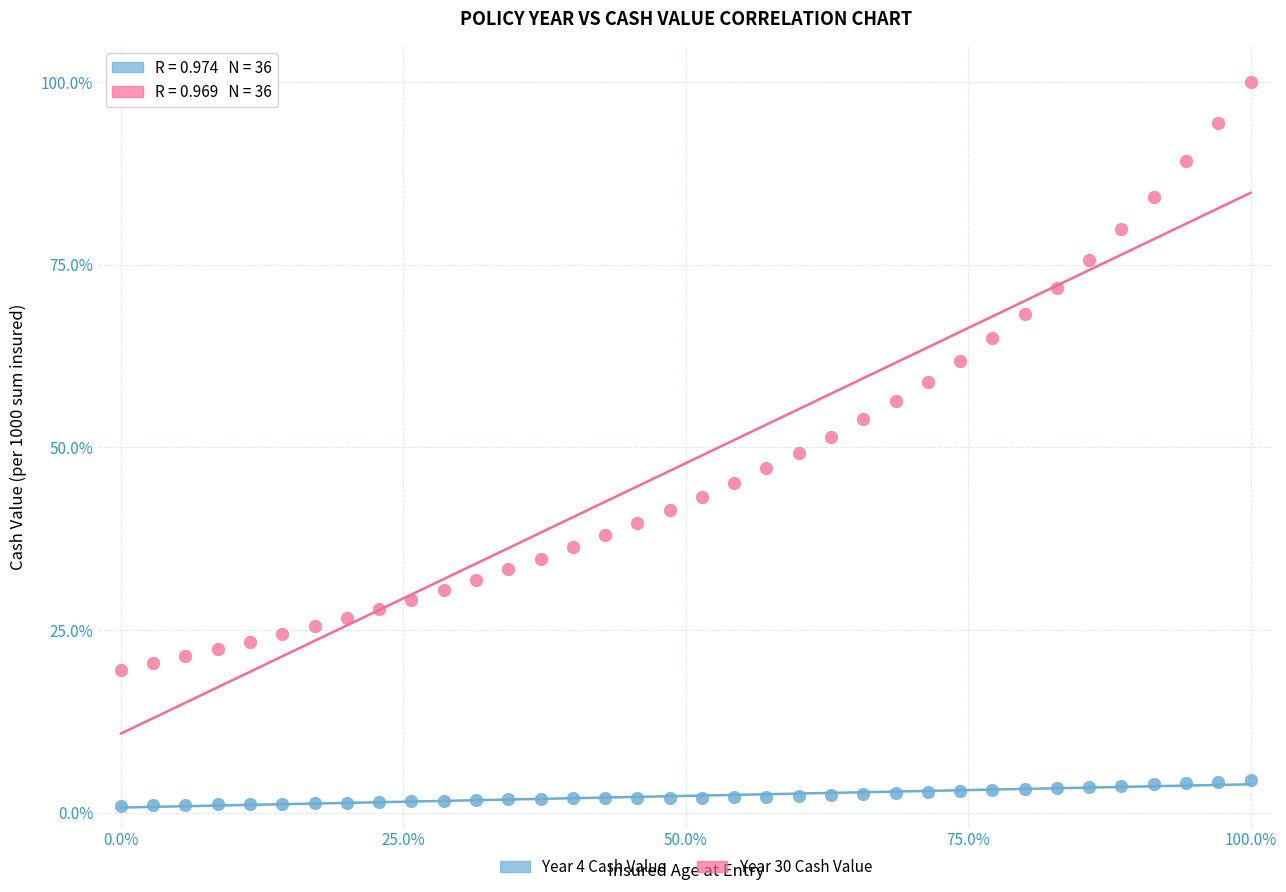

Which series contains the lowest Y value?

Year 4 Cash Value